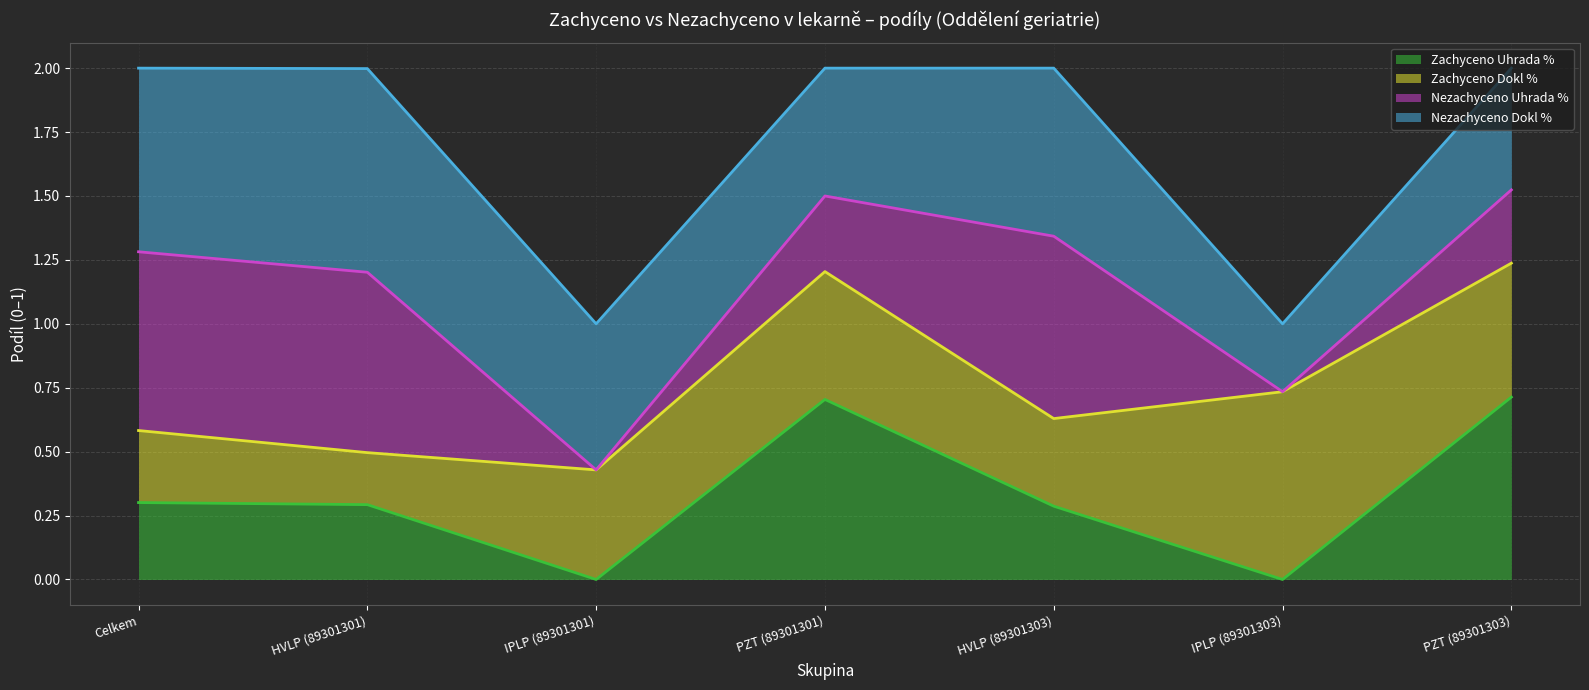

List the labels in order of Zachyceno Uhrada % (line) value, smallest first.

IPLP (89301301), IPLP (89301303), HVLP (89301303), HVLP (89301301), Celkem, PZT (89301301), PZT (89301303)